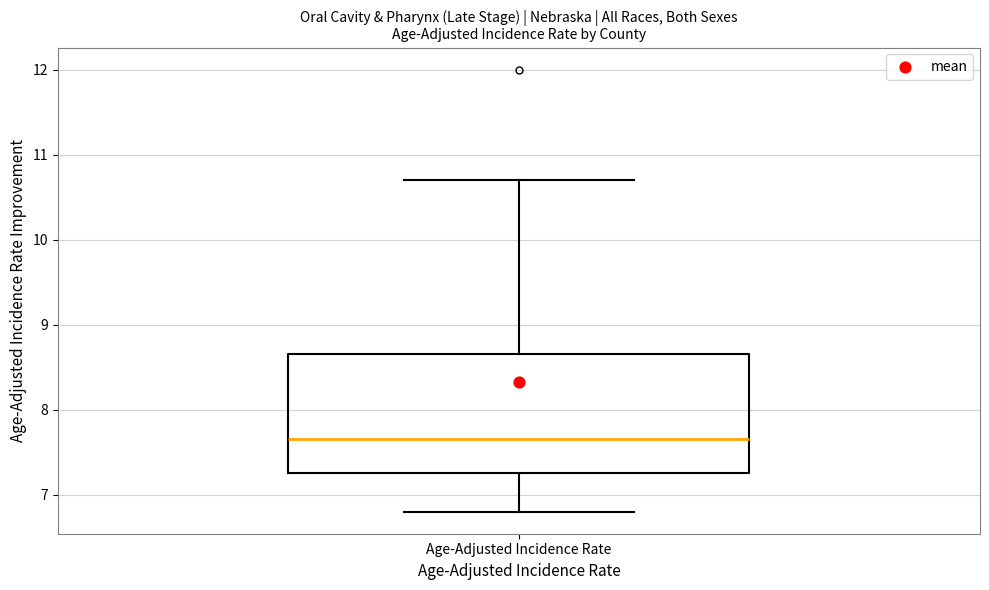

Where is the upper edge of the box for Age-Adjusted Incidence Rate on the y-axis? The values are not printed on the chart, so give them approximately, as read against the axis.

8.7